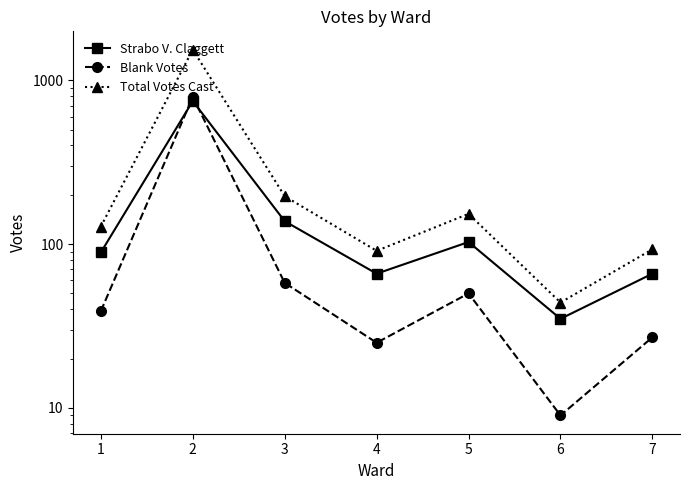

Where does the Strabo V. Claggett series first go above 89?

2